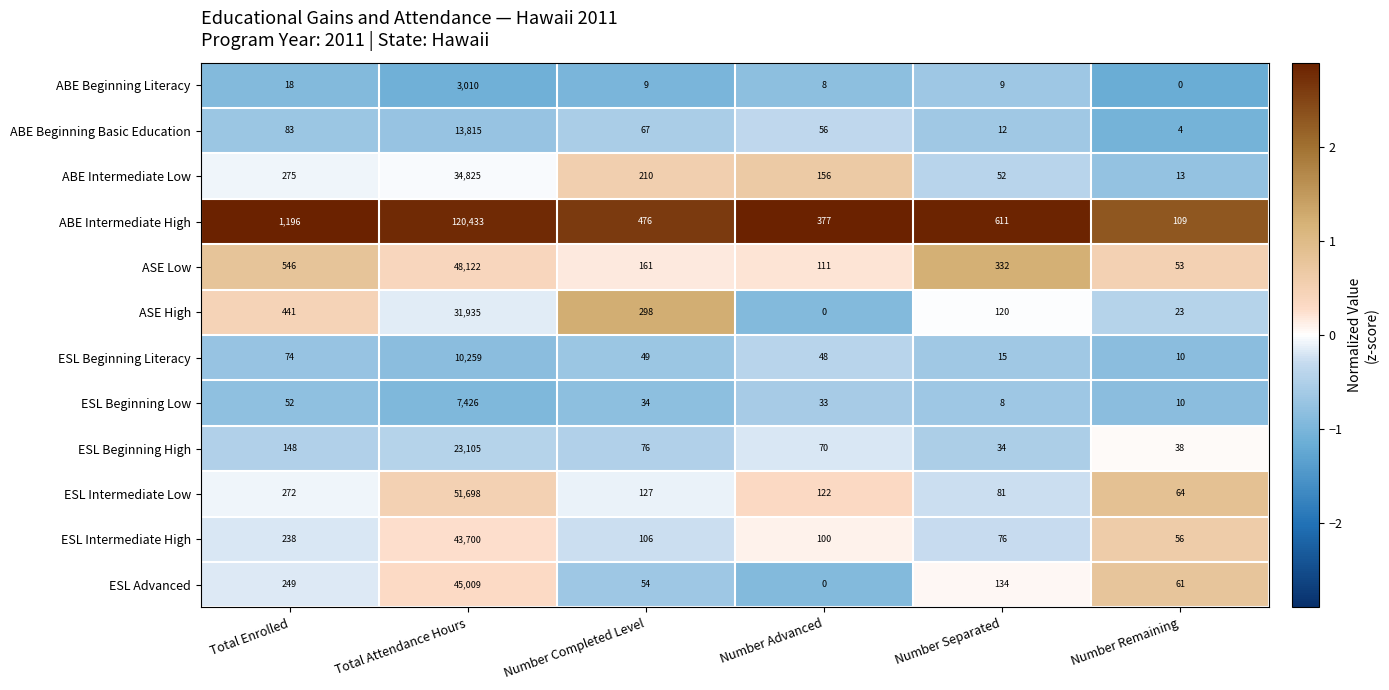

True or false: ESL Intermediate High has a value of 161 at Number Advanced.

False